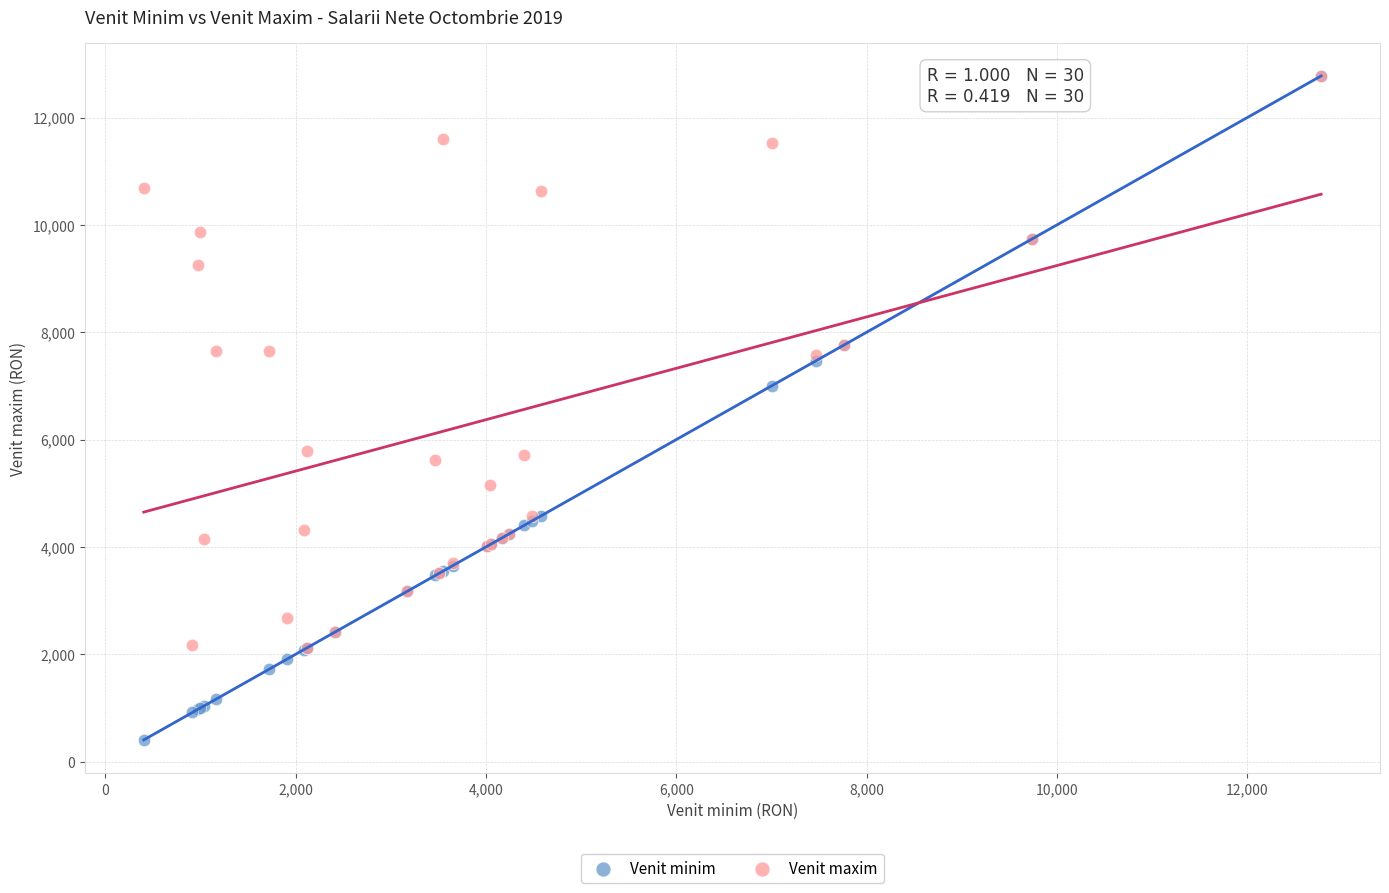

In the Venit minim series, what Y value is closest to 6589?

7006